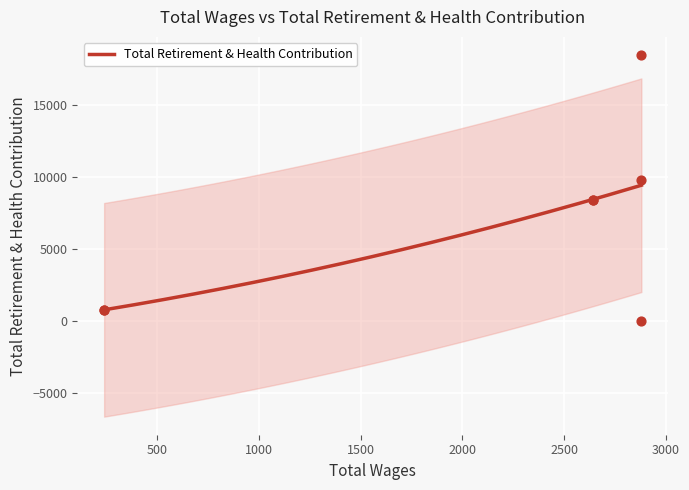

What is the change in value from 2880.0 to 2880.0?

-18490